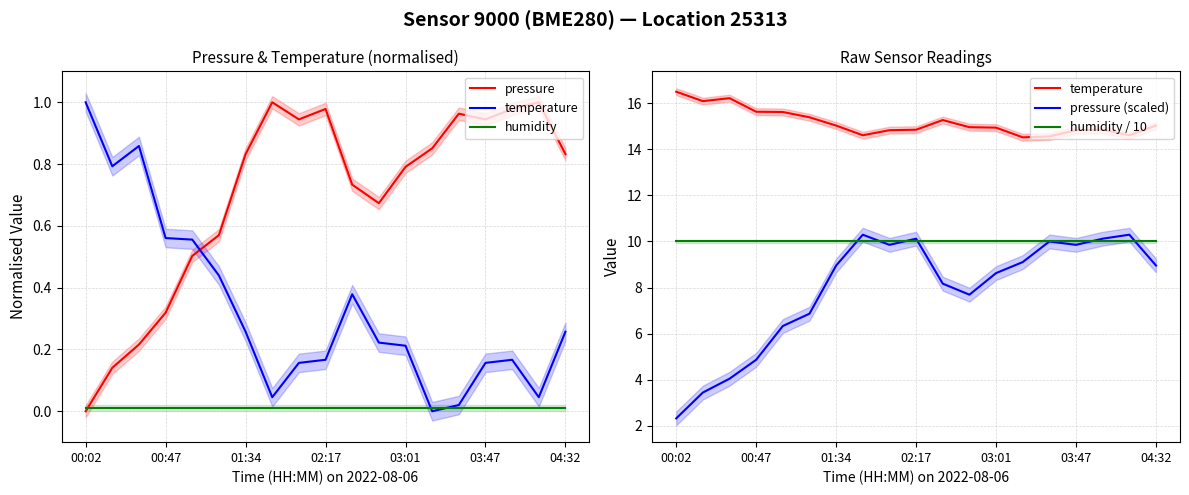

True or false: humidity has more than 0 interior local peaks.

False